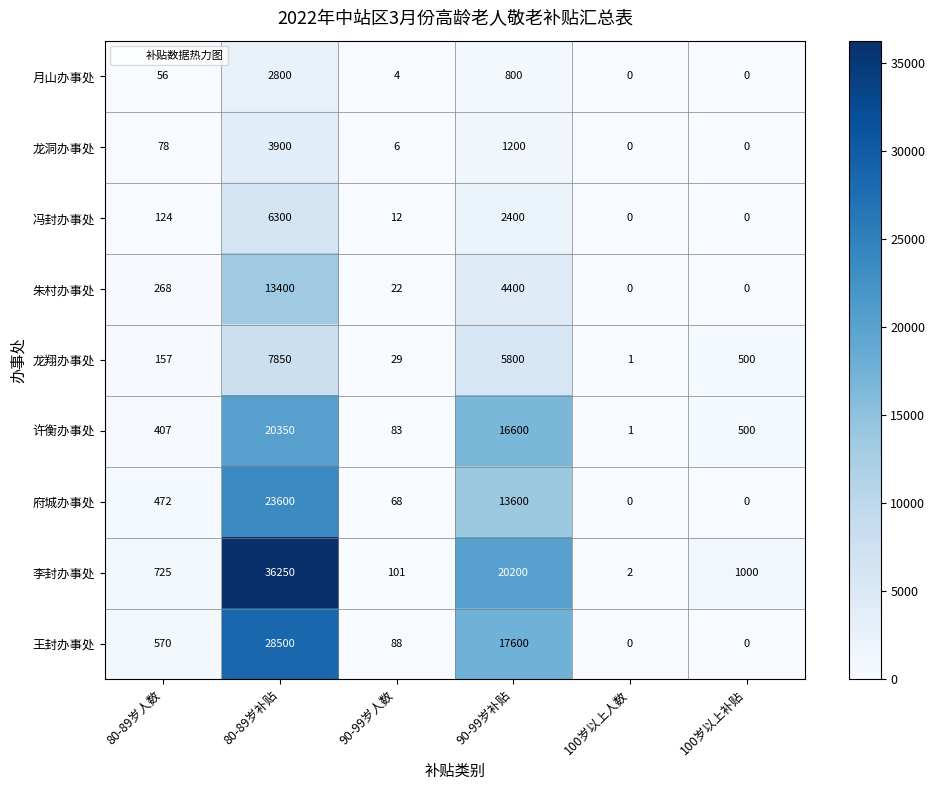

What is the spread (max minus min) of values at 90-99岁补贴?

19400